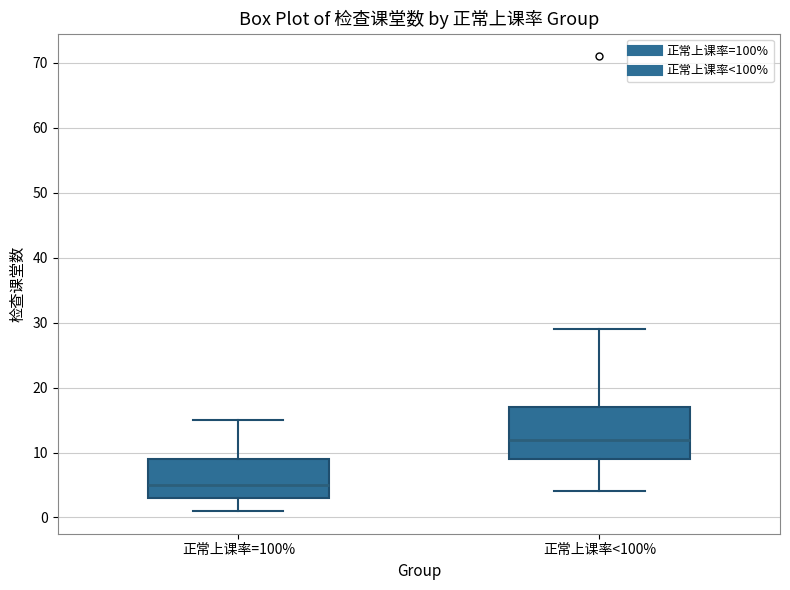

Reading left to right, transcribe this box plot: for each box, give where its median line is, the range the box spans, and where its two whiskers end, as read against the y-axis. The values are not printed on the chart, so give them approximately, as read against the axis.

正常上课率=100%: median 5, box 3 to 9, whiskers 1 to 15
正常上课率<100%: median 12, box 9 to 17, whiskers 4 to 29